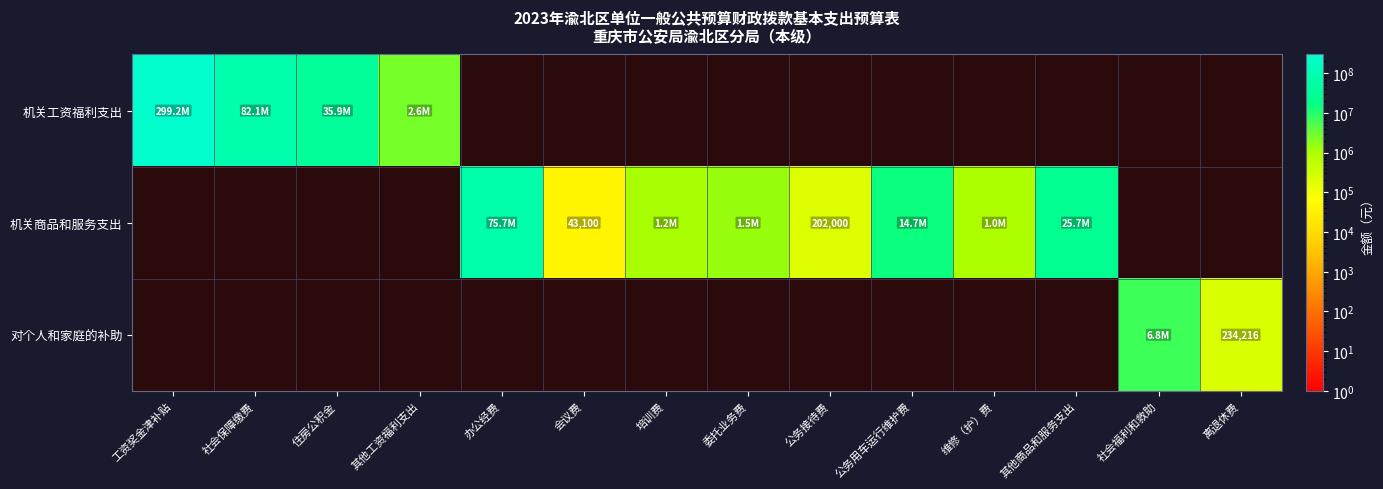

Between 培训费 and 办公经费, which is larger?

办公经费